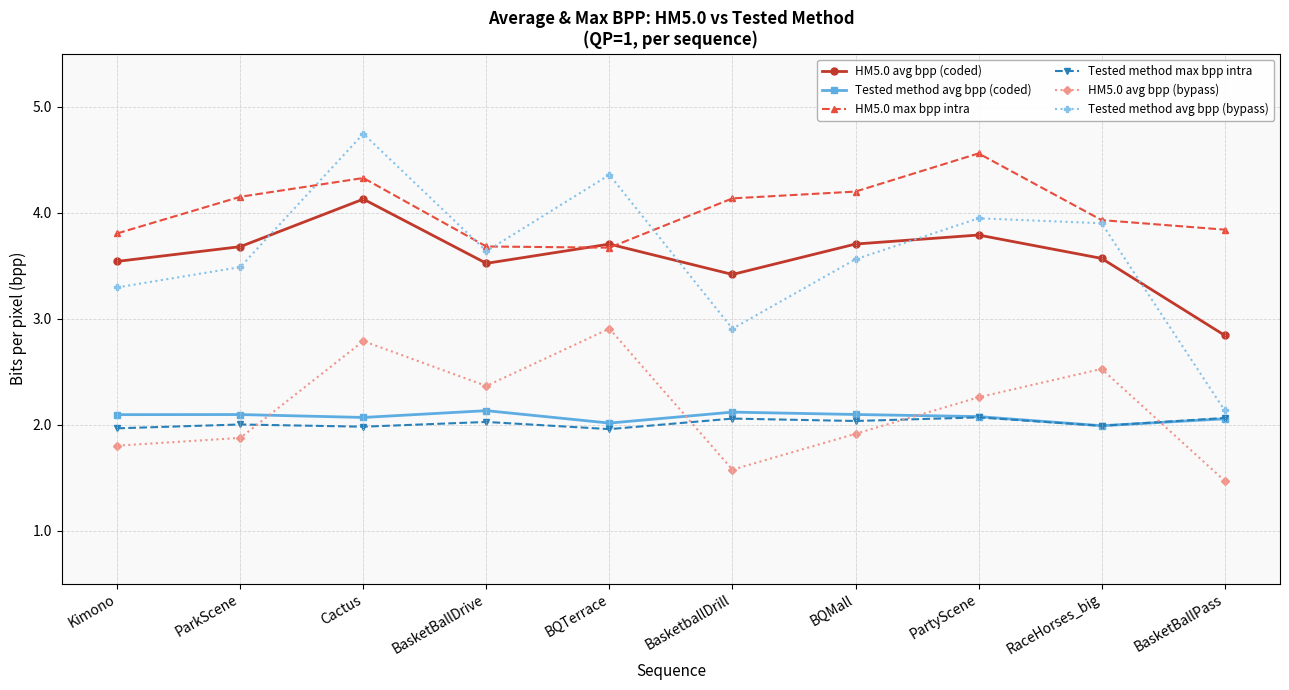

True or false: Tested method avg bpp (coded) and HM5.0 avg bpp (coded) cross at least once.

False